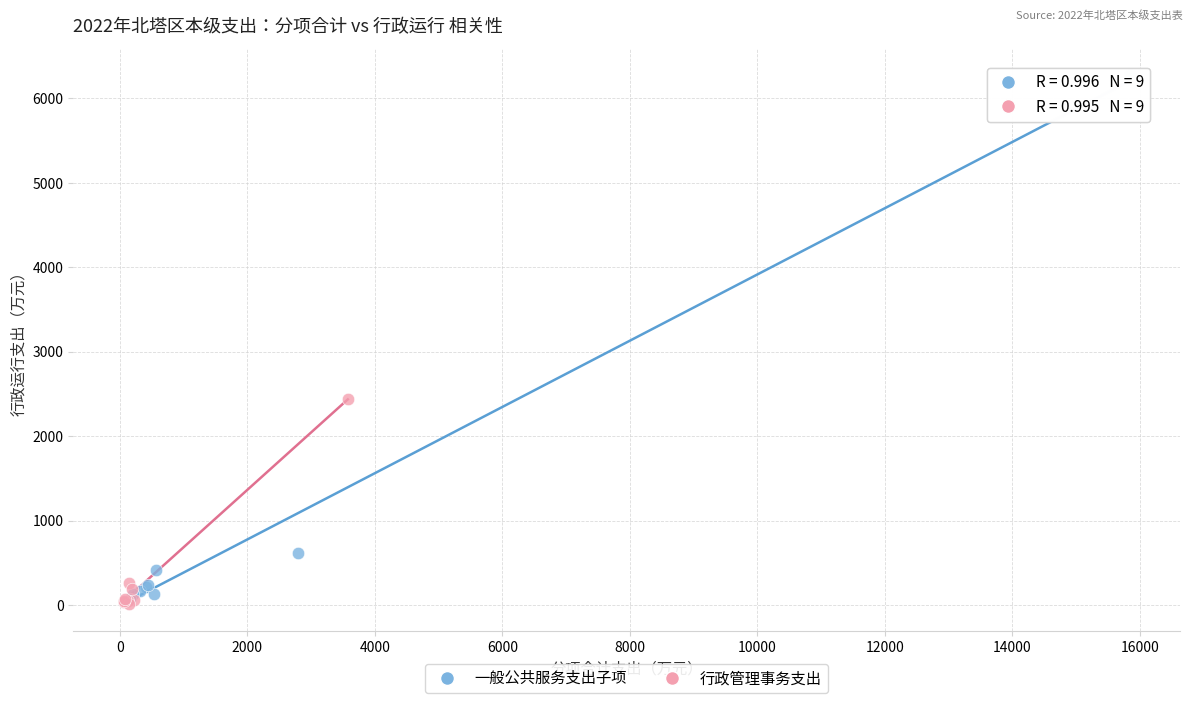

Which series reaches the maximum Y coordinate?

一般公共服务支出子项